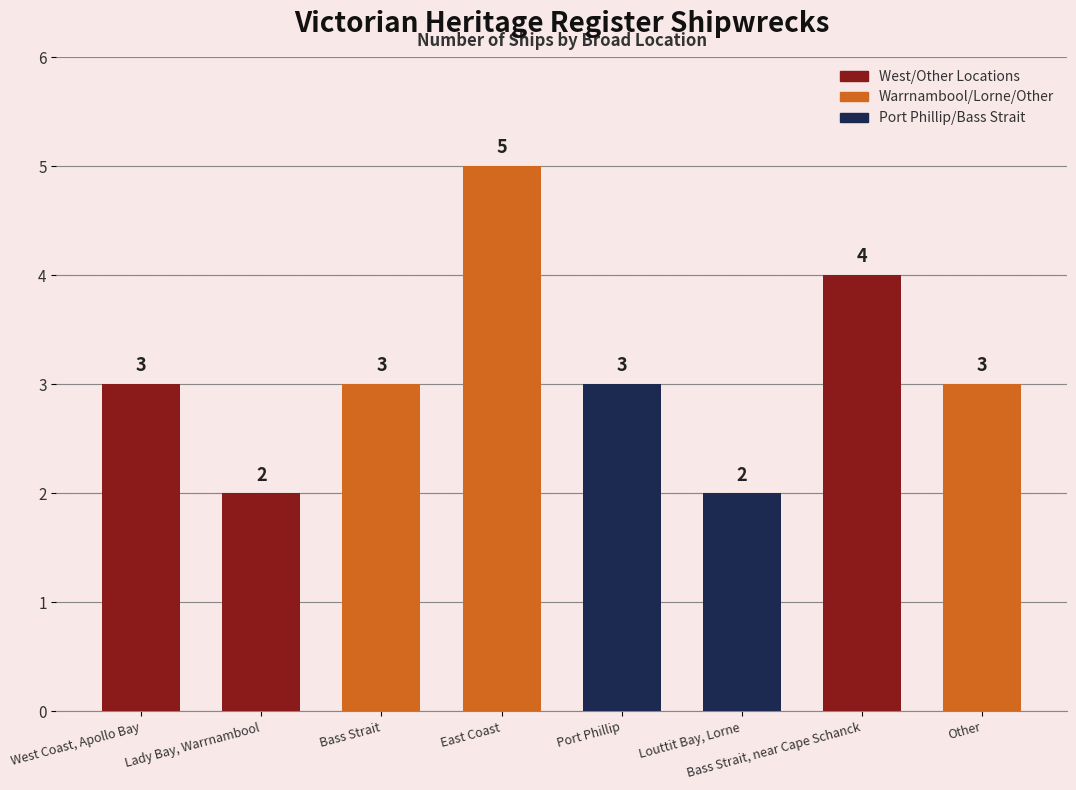

Is it true that the value at Bass Strait, near Cape Schanck is 4?

True